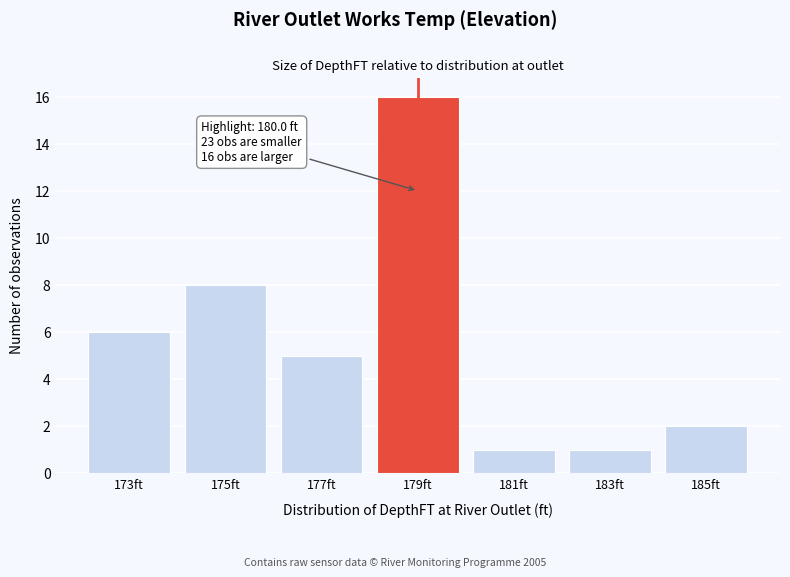

Reading right to left, what are all the values shown in this chart?

185ft=2	183ft=1	181ft=1	179ft=16	177ft=5	175ft=8	173ft=6